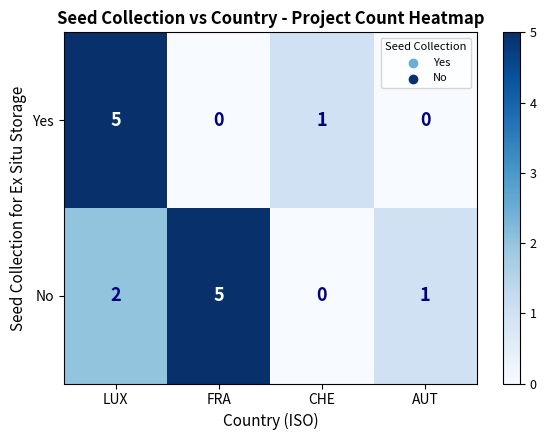

At LUX, list the series in order from smallest to largest.

No, Yes